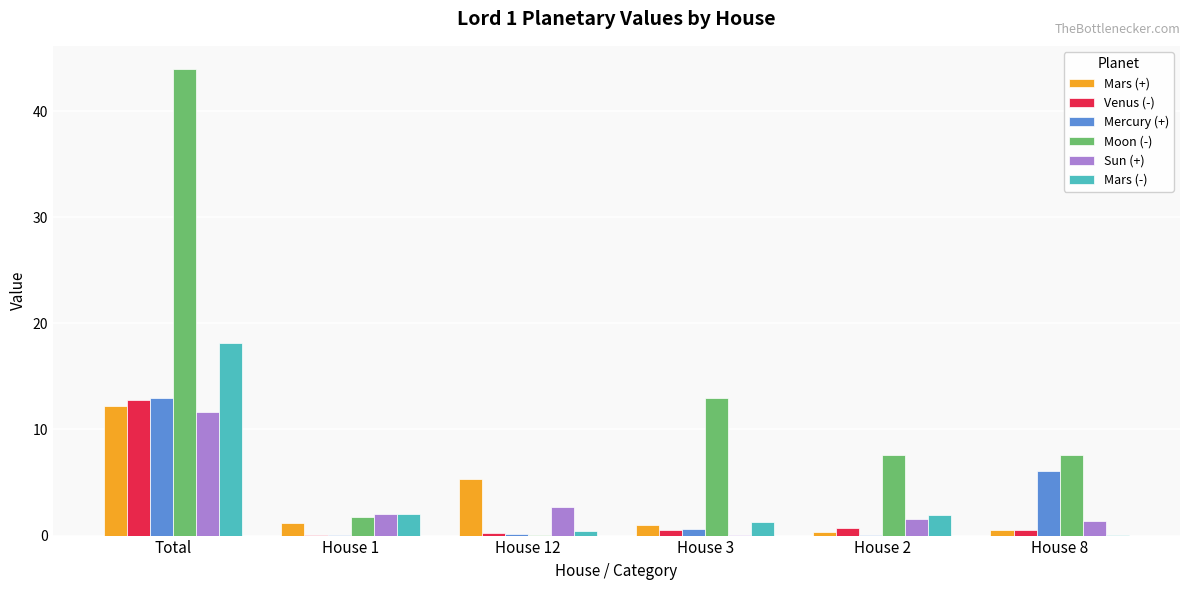

At which category does the chart reach its peak across all series?

Total